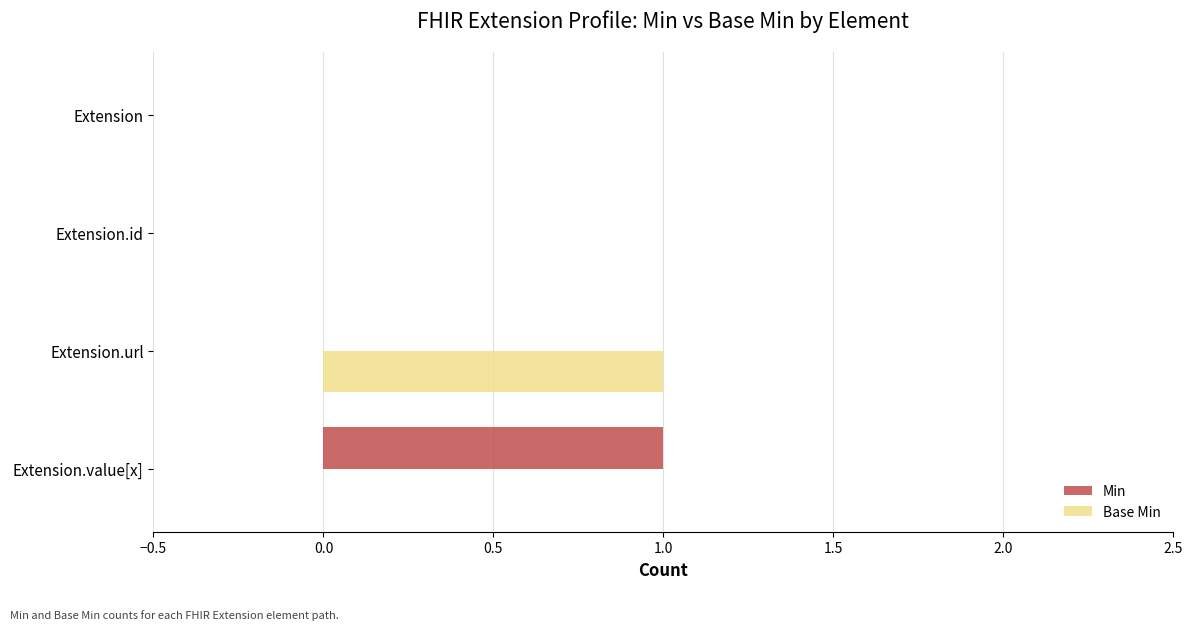

At which label does Min reach its peak?

Extension.value[x]